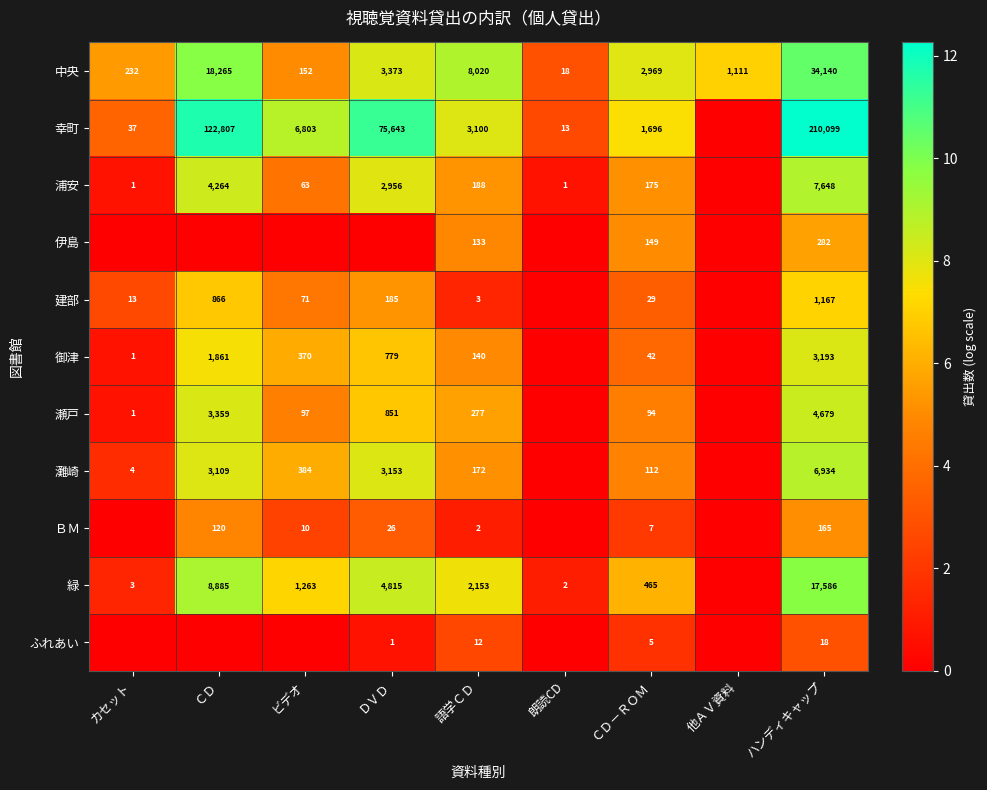

What is the difference between the ＢＭ values at ハンディキャップ and ＣＤ－ＲＯＭ?

158